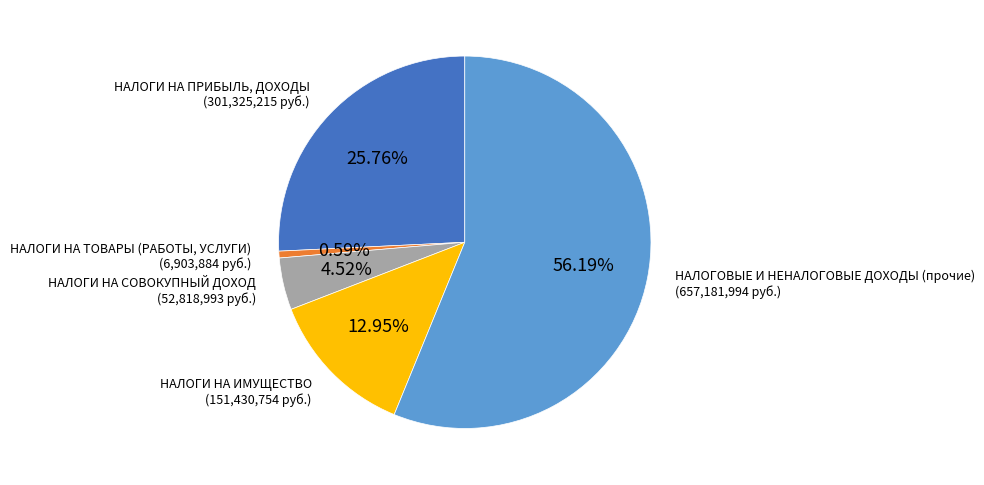

Does НАЛОГОВЫЕ И НЕНАЛОГОВЫЕ ДОХОДЫ (прочие) account for over 50% of the chart?

Yes